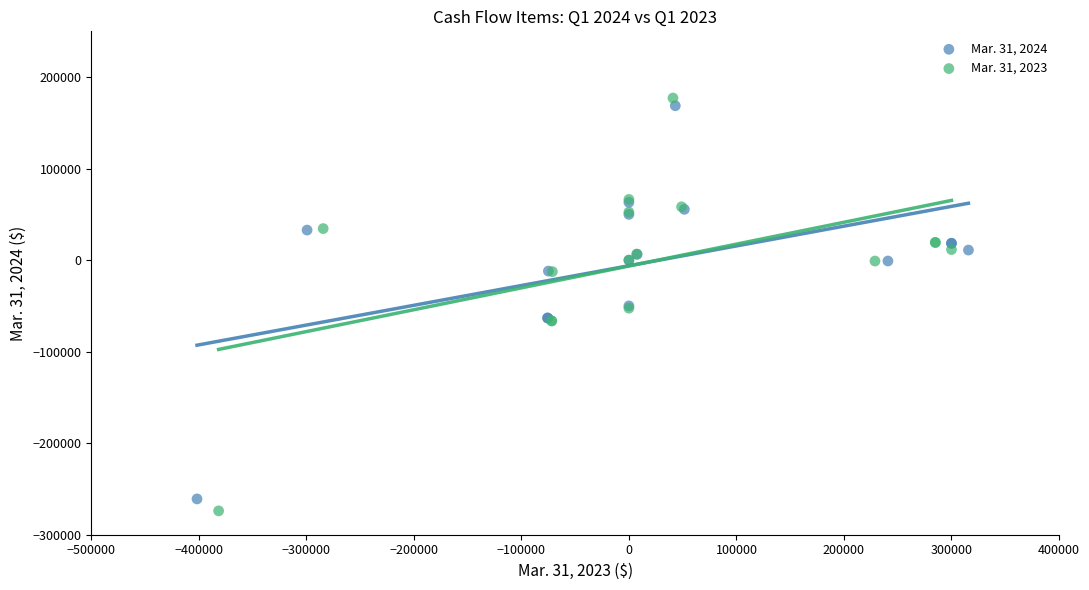

Which series has the largest Y range (max minus min)?

Mar. 31, 2023